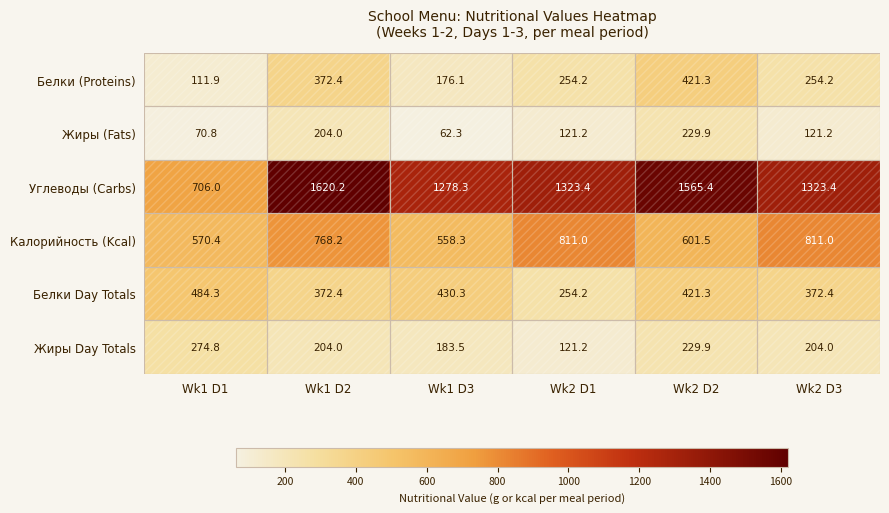

What is the total value across all series at Wk1 D3?

2688.8